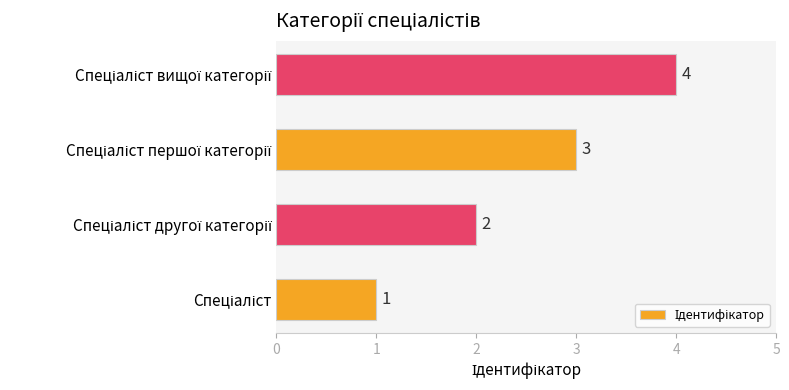

Count the values in the range 2 to 4.

3